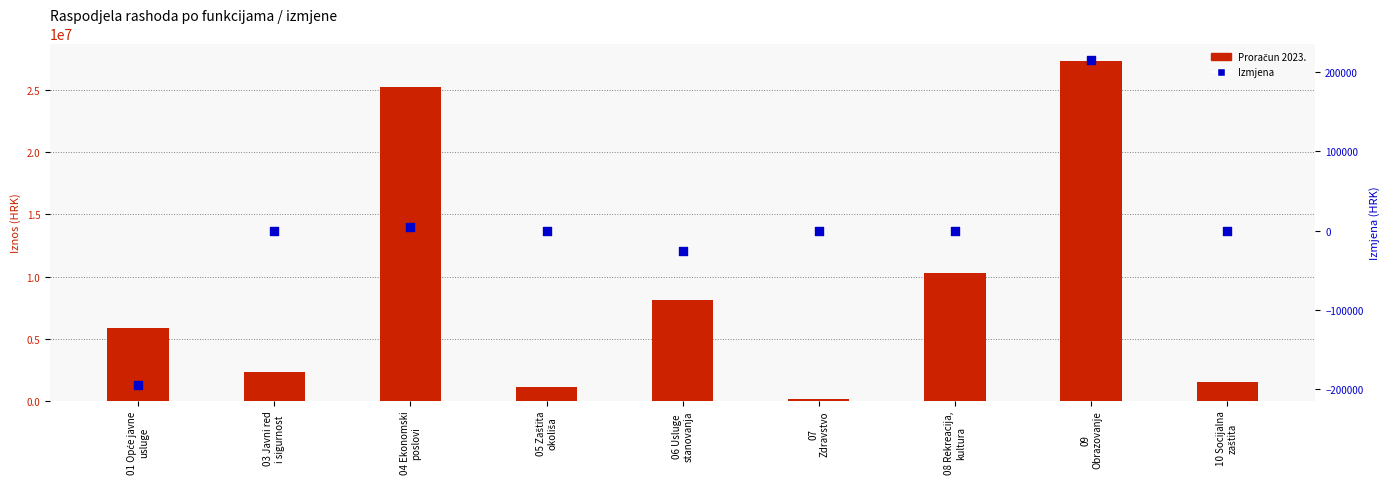

What are all the series names shown in the legend?

Proračun 2023., Izmjena